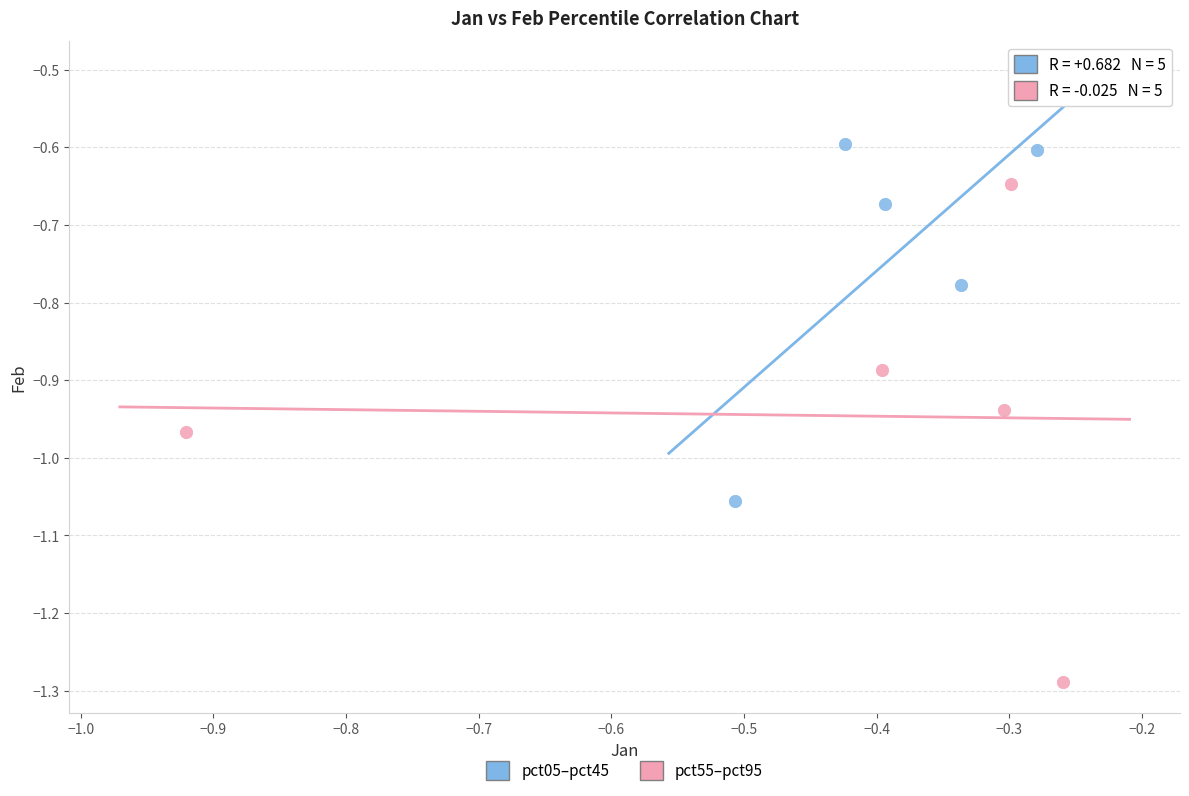

What are all the series names shown in the legend?

pct05–pct45, pct55–pct95